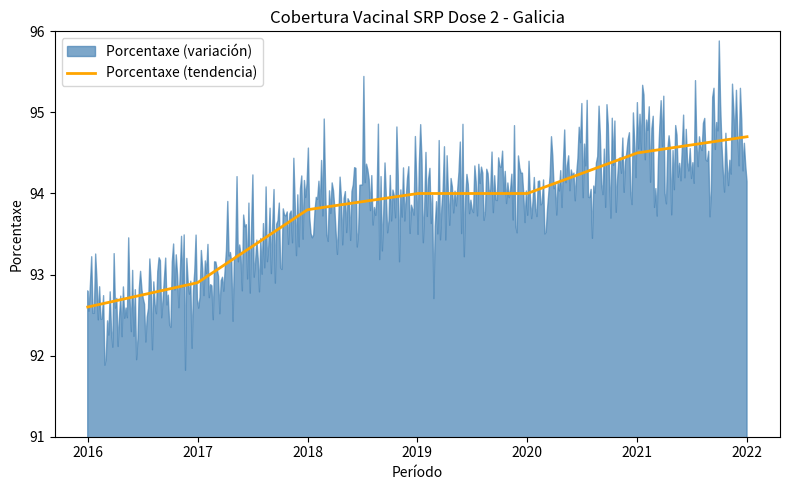

Which label corresponds to the smallest value in the chart?

2016